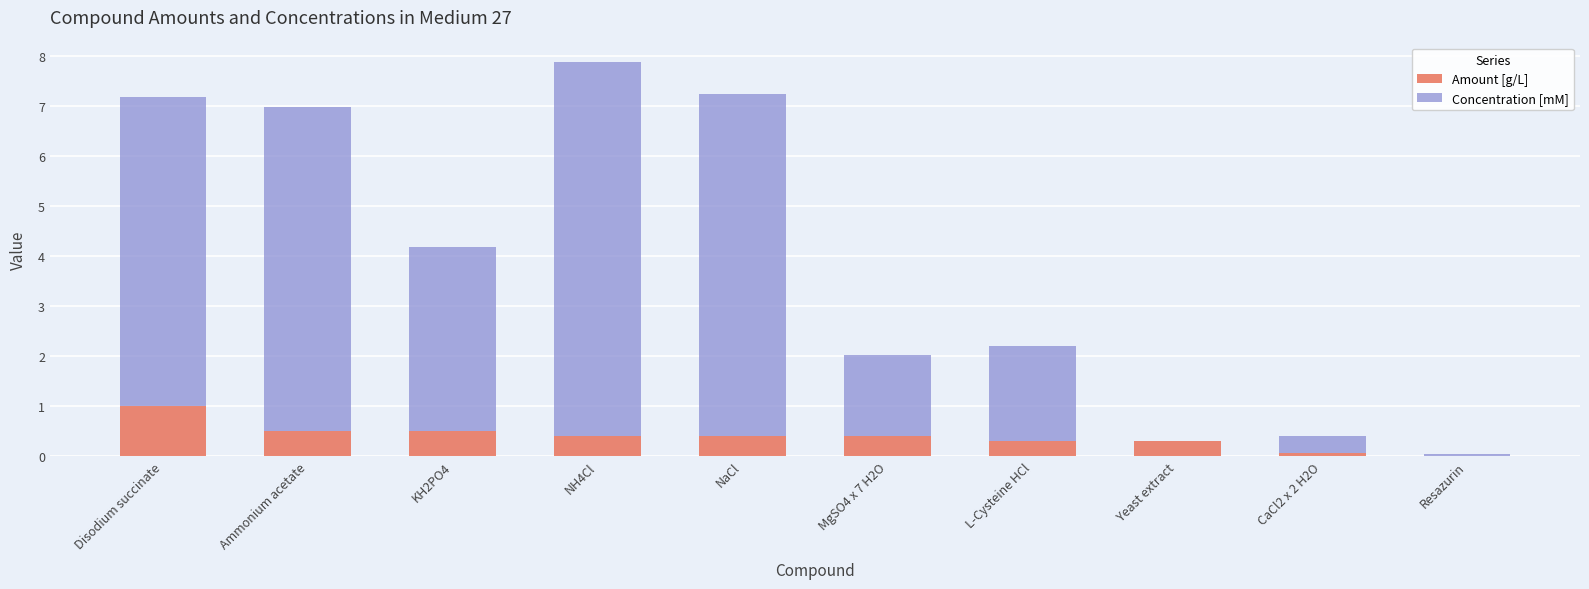

Read the Amount [g/L] value at MgSO4 x 7 H2O.

0.4